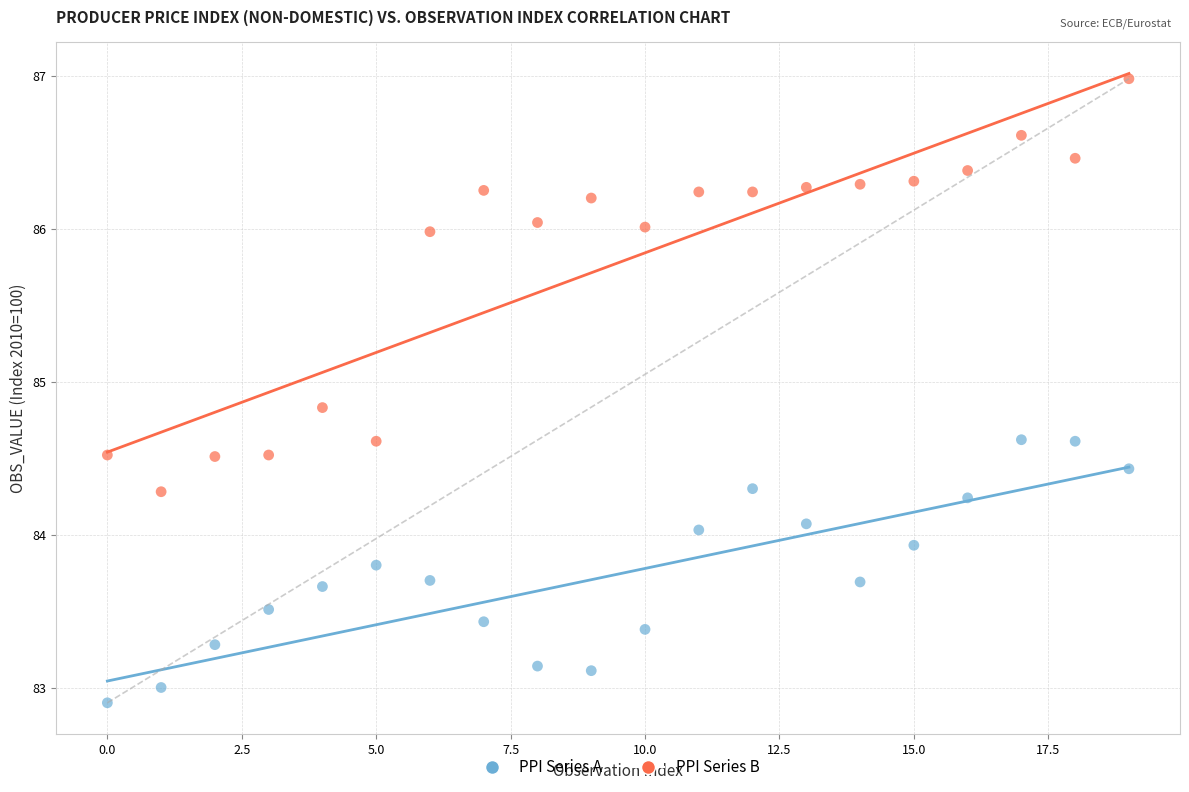

What are all the series names shown in the legend?

PPI Series A, PPI Series B